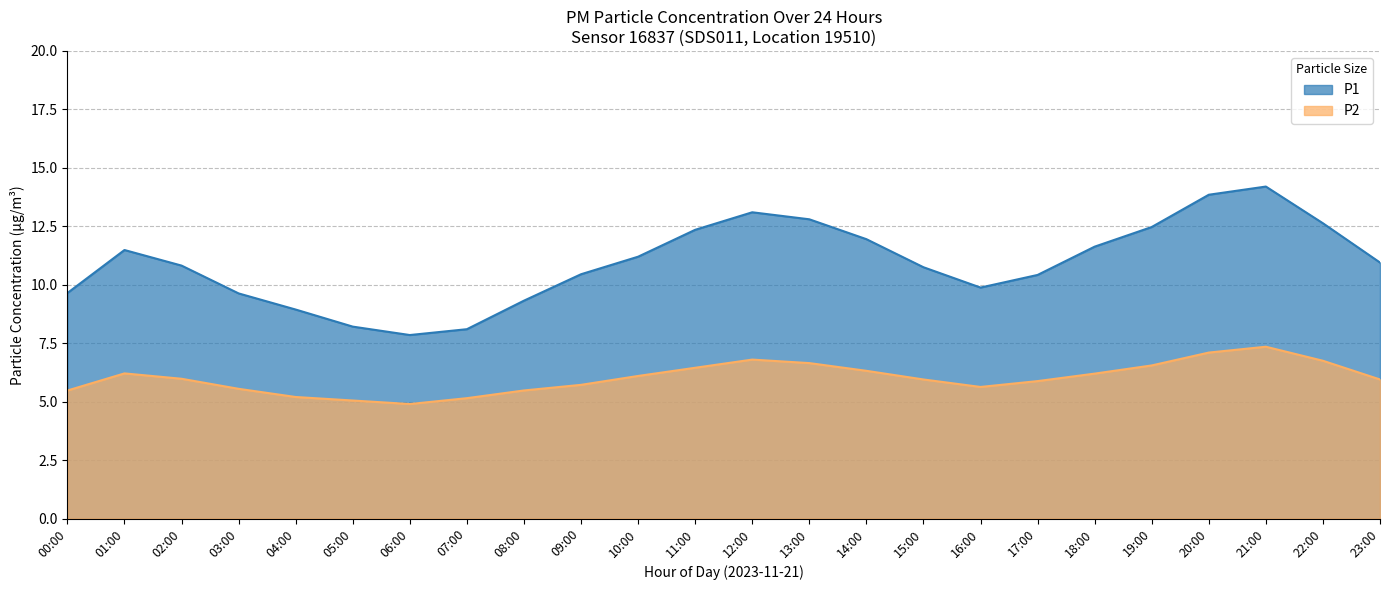

What is the total value across all series at 16:00?

15.5